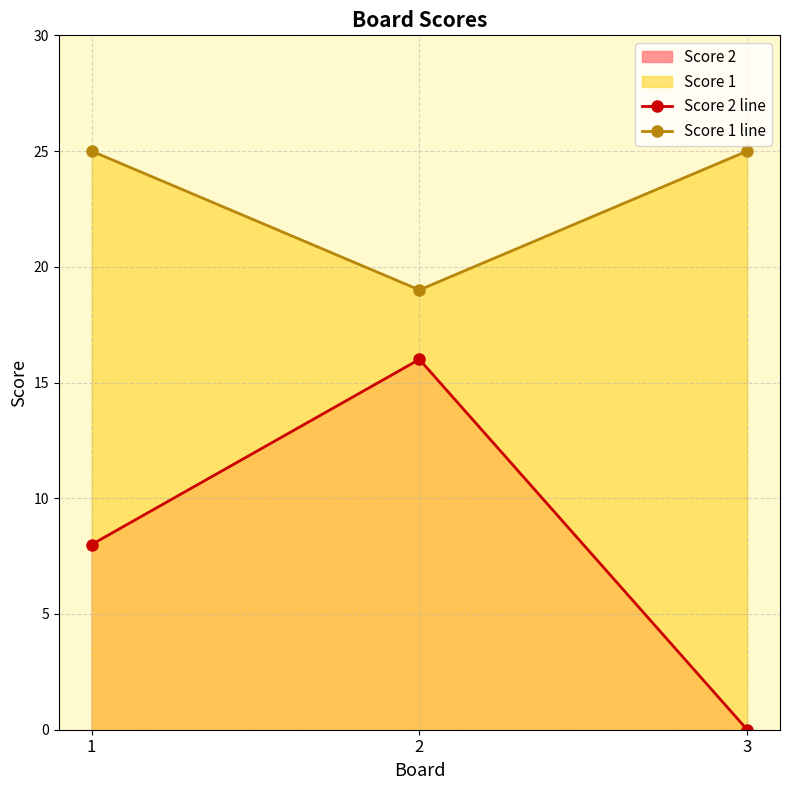

At which label is Score 1 line closest to 22?

1